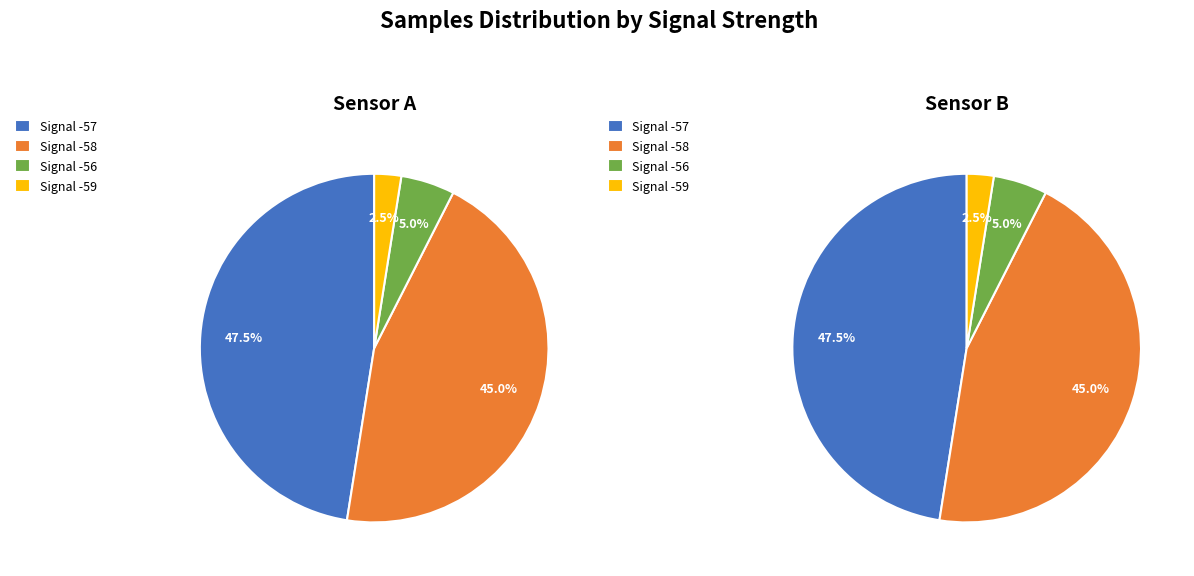

Does any single category account for the majority?

No